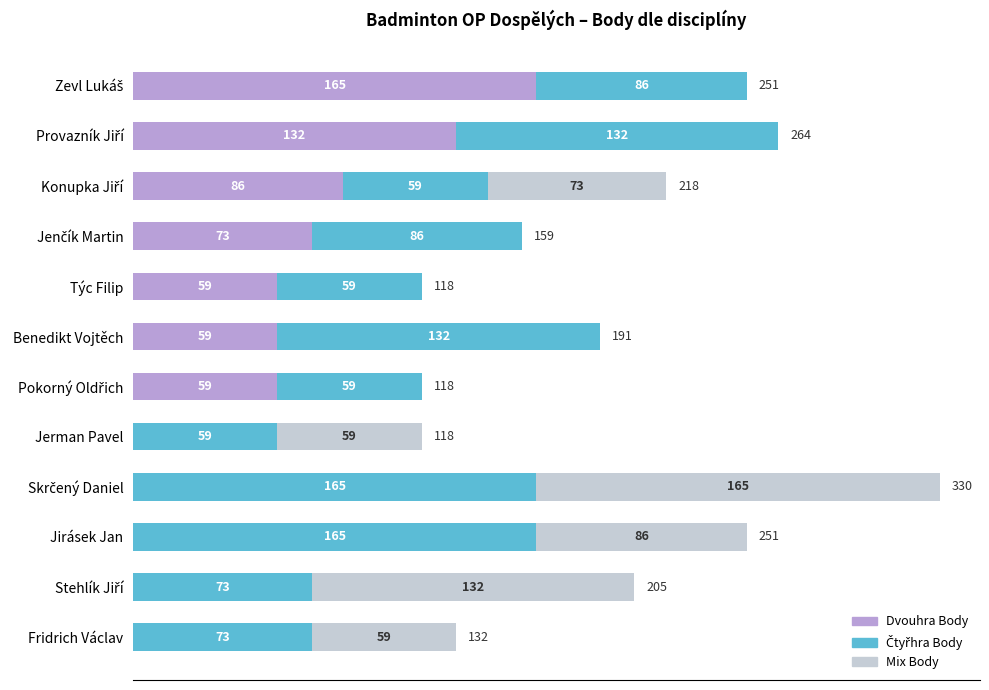

The Dvouhra Body series shows -68 at Jirásek Jan. True or false?

False